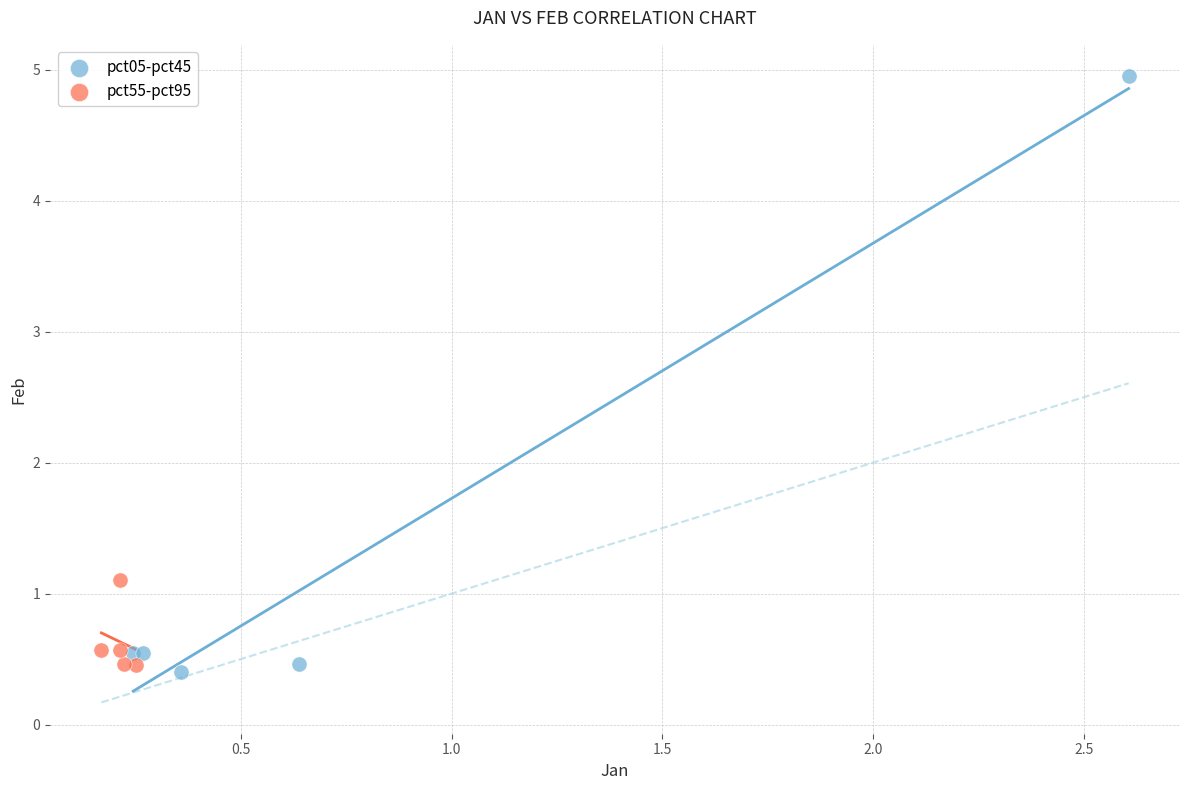

Which series reaches the maximum Y coordinate?

pct05-pct45